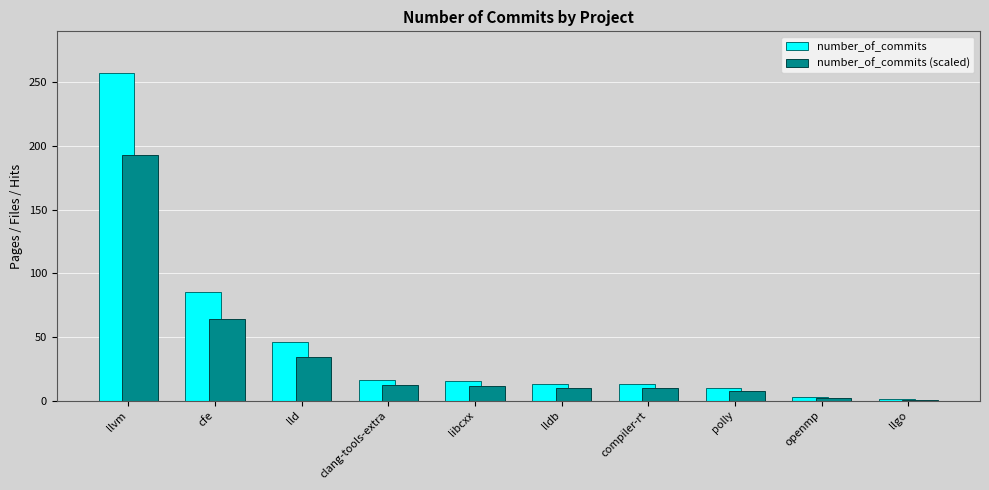

What is the greatest value displayed?

257.0